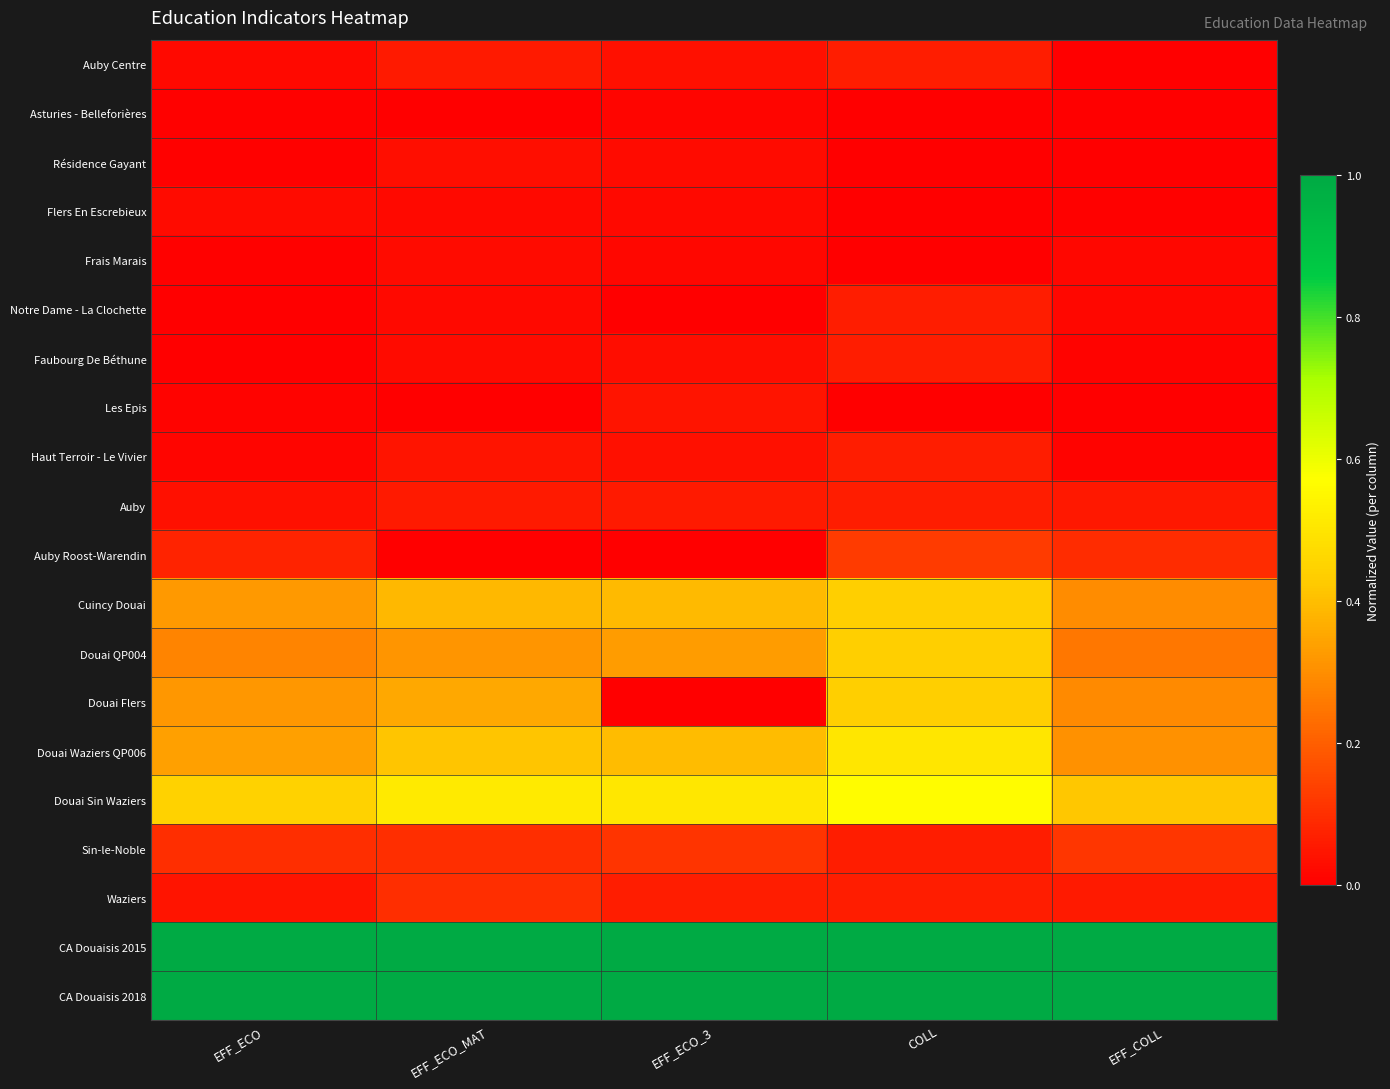

Rank the series at COLL from highest to lowest value.

CA Douaisis 2015, CA Douaisis 2018, Douai Sin Waziers, Douai Waziers QP006, Cuincy Douai, Douai QP004, Douai Flers, Auby Roost-Warendin, Auby Centre, Notre Dame - La Clochette, Faubourg De Béthune, Haut Terroir - Le Vivier, Auby, Sin-le-Noble, Waziers, Asturies - Belleforières, Résidence Gayant, Flers En Escrebieux, Frais Marais, Les Epis